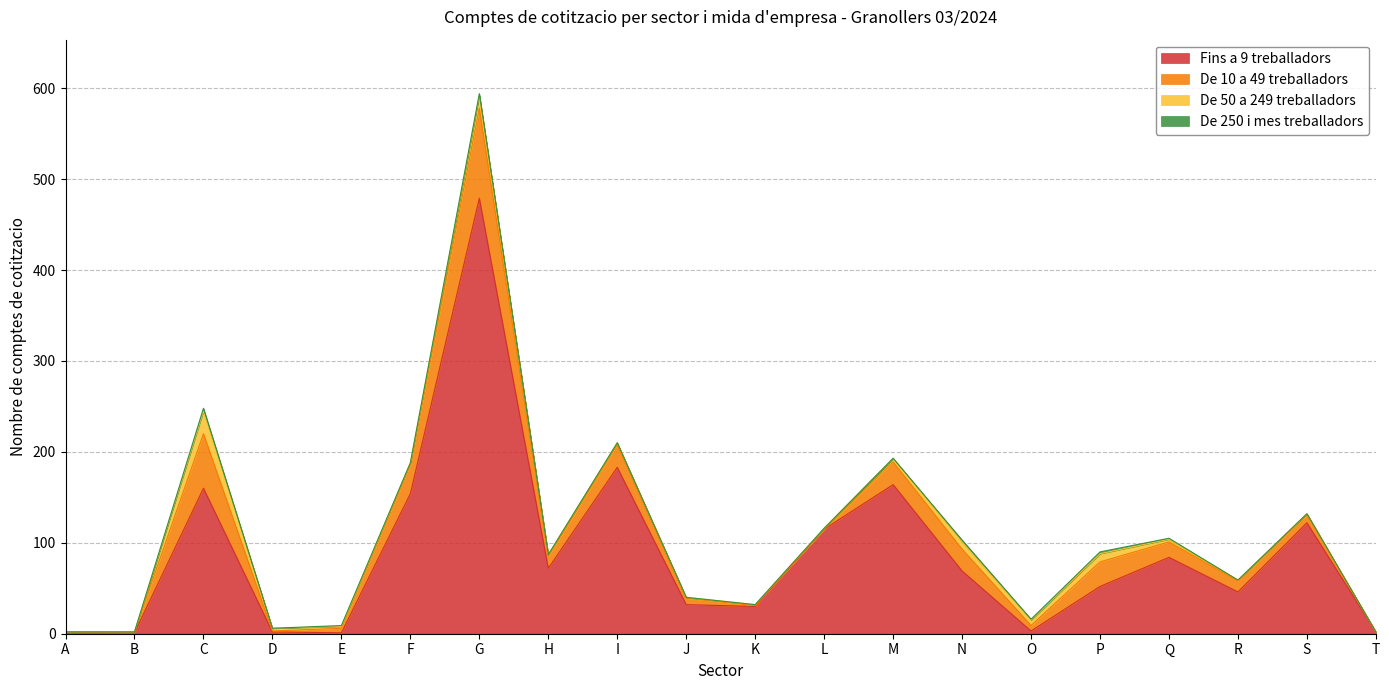

After their last crossing, which series has the higher values: De 10 a 49 treballadors or De 50 a 249 treballadors?

De 10 a 49 treballadors